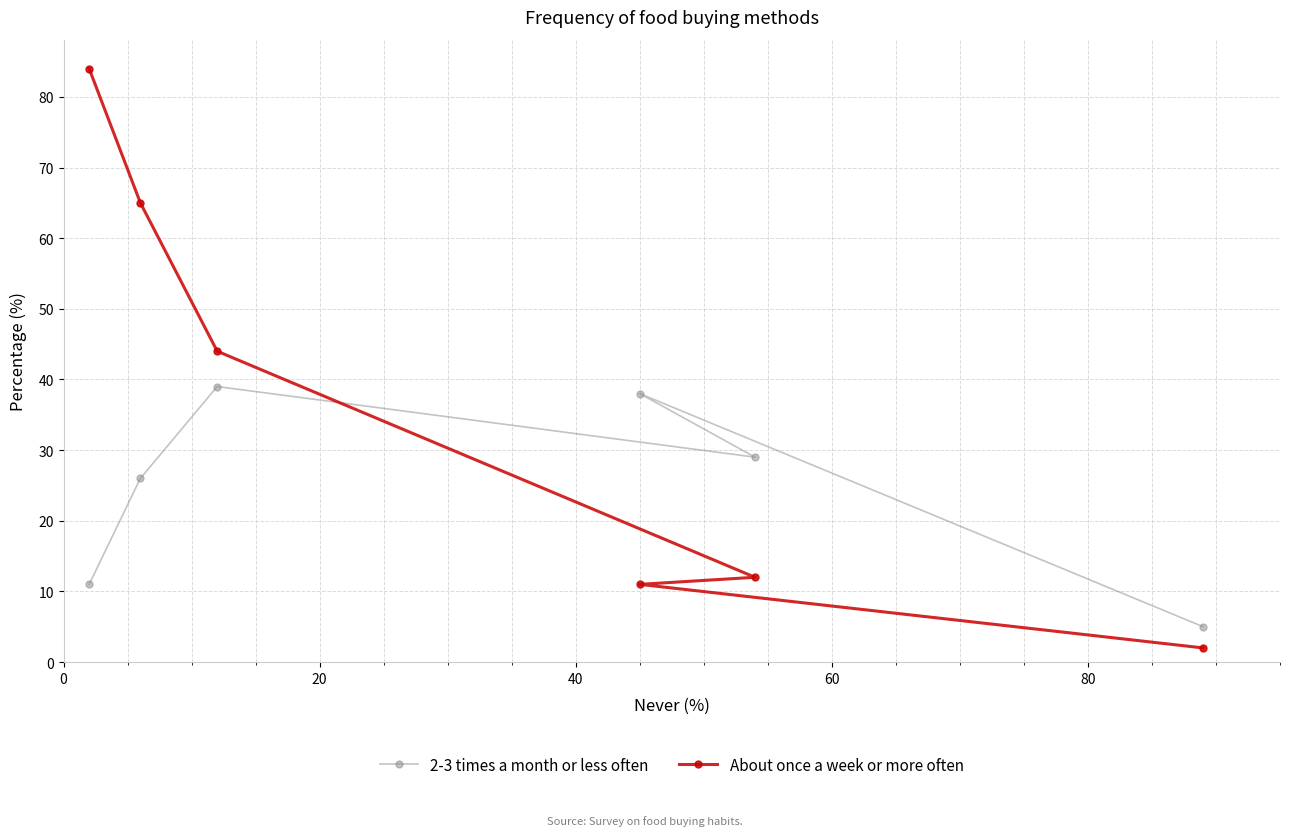

In 2-3 times a month or less often, how many points are higher than both neighbors (excluding endpoints)?

2